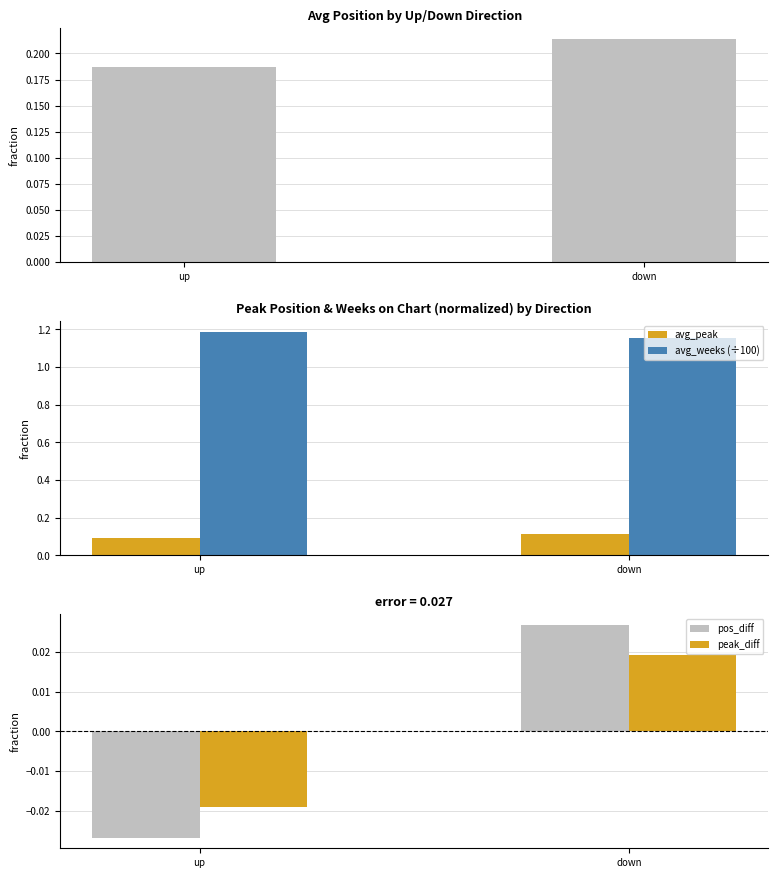

The avg_position series shows 0.2 at up. True or false?

True